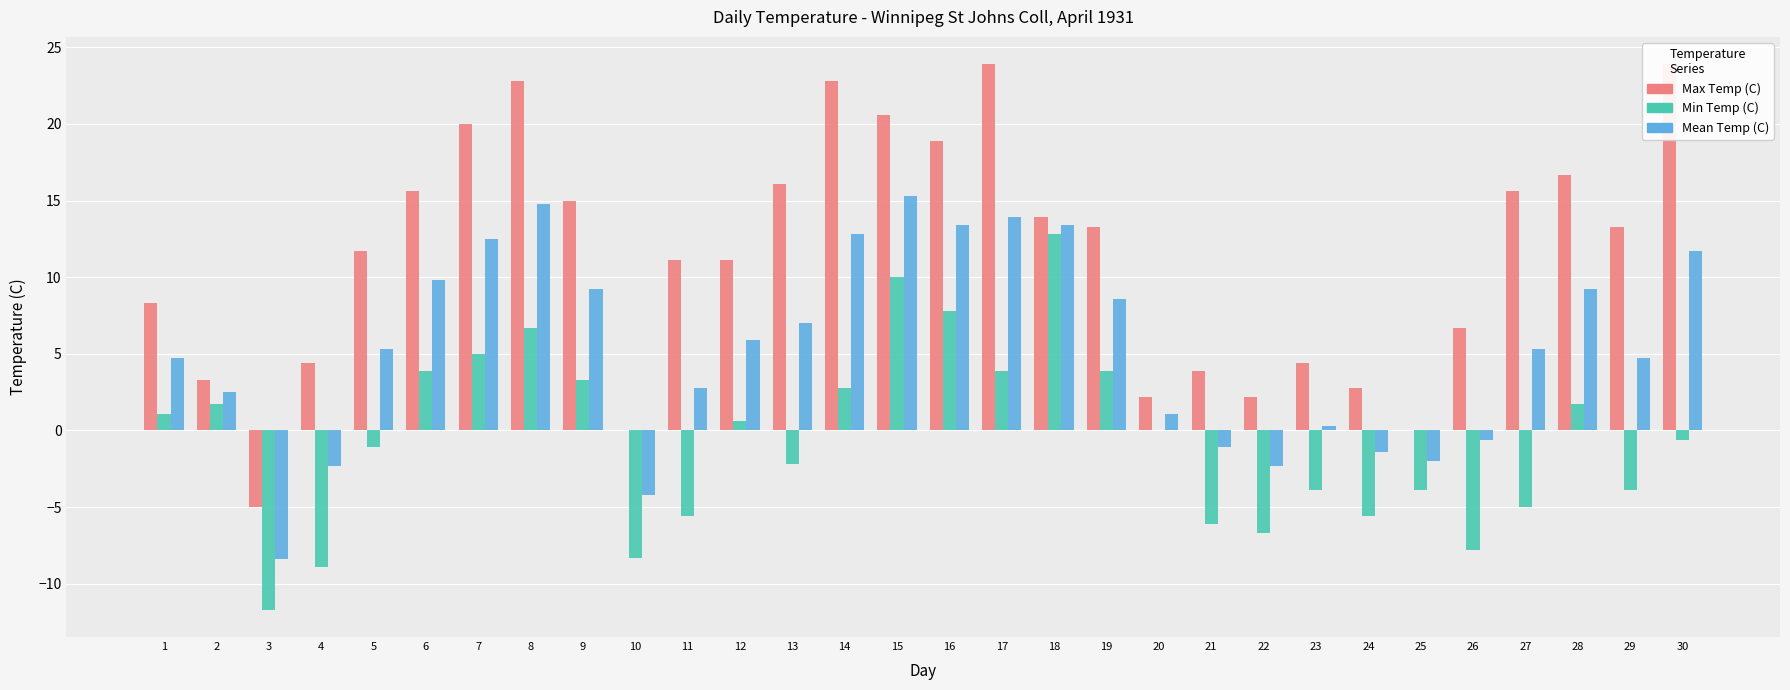

Which series has the largest total across all categories?

Max Temp (C)